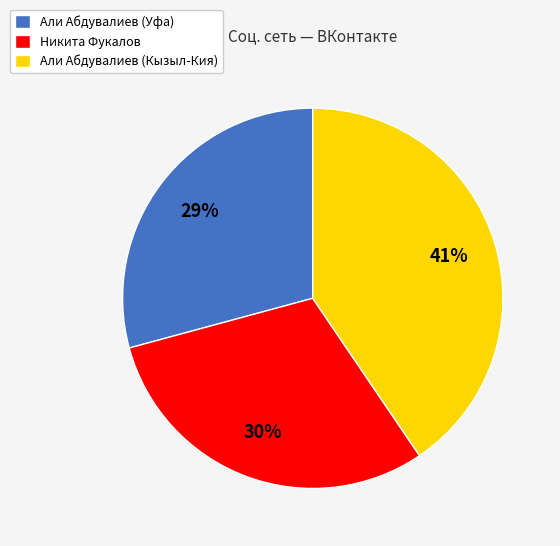

Do Никита Фукалов and Али Абдувалиев (Уфа) together represent more than half of the pie?

Yes